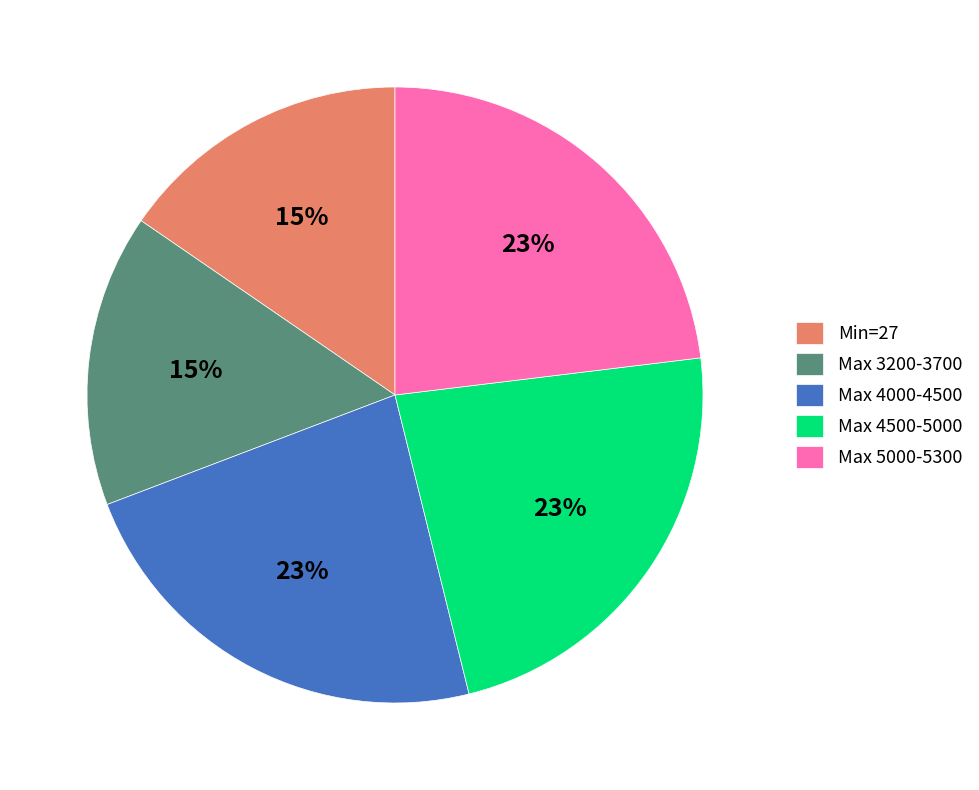

How many segments does this pie chart have?

5